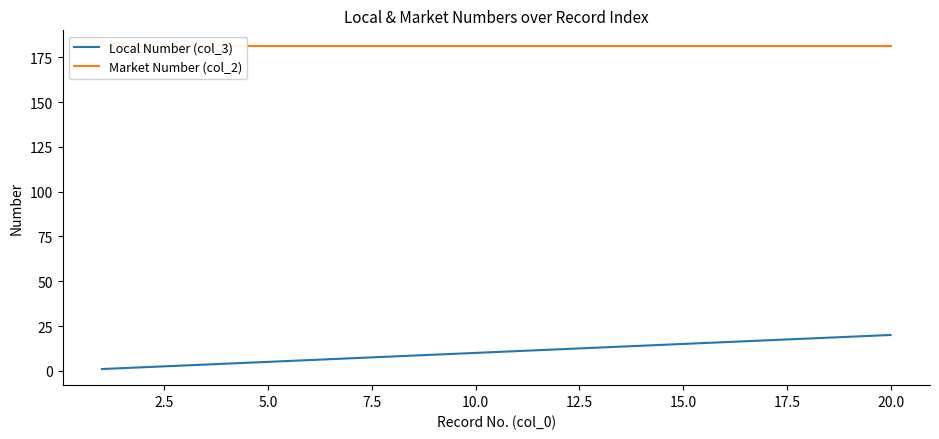

Is this an area chart (filled region under the line)?

No